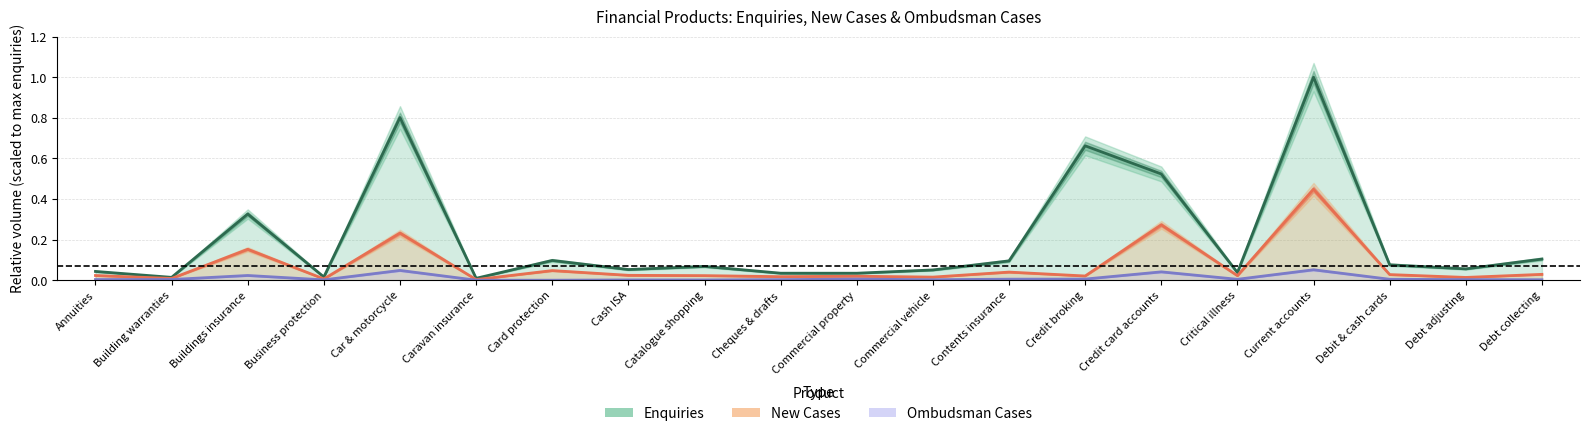

What is the label of the 11th point from the left?

Commercial property